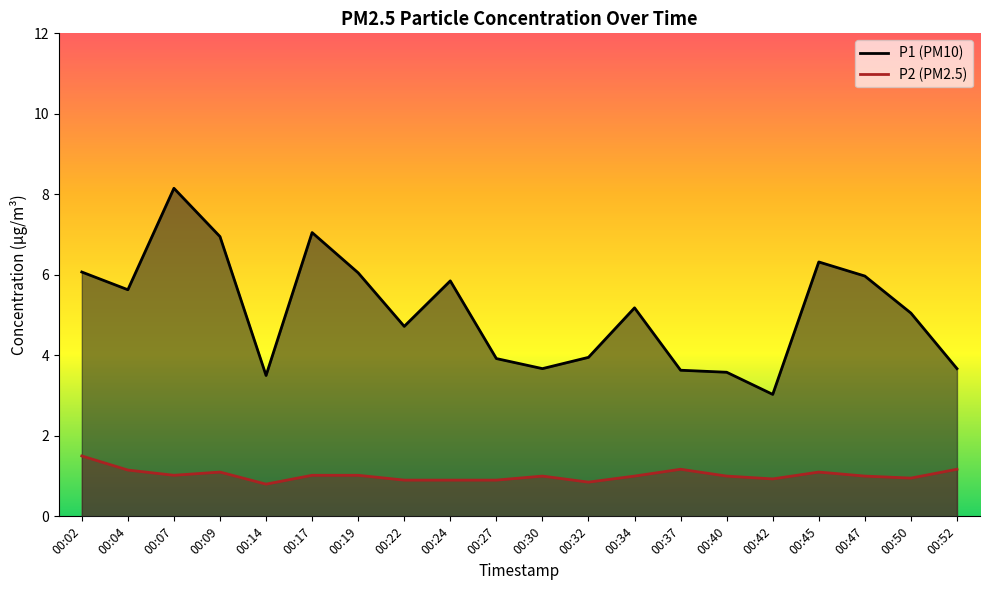

True or false: P1 and P2 intersect in this chart.

False